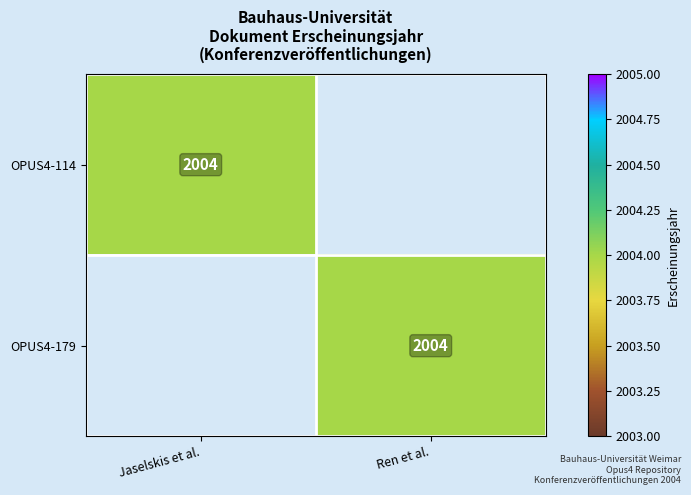

The value of OPUS4-114 at Jaselskis et al. is 2784. True or false?

False